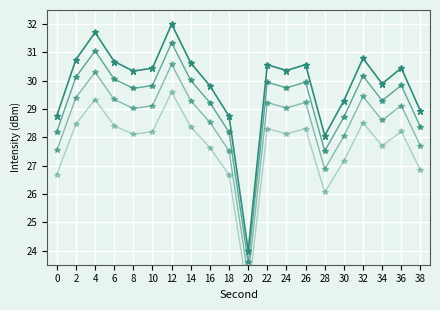

What is the difference between the maximum and minimum values in the intensity(dBm) d series?

7.2